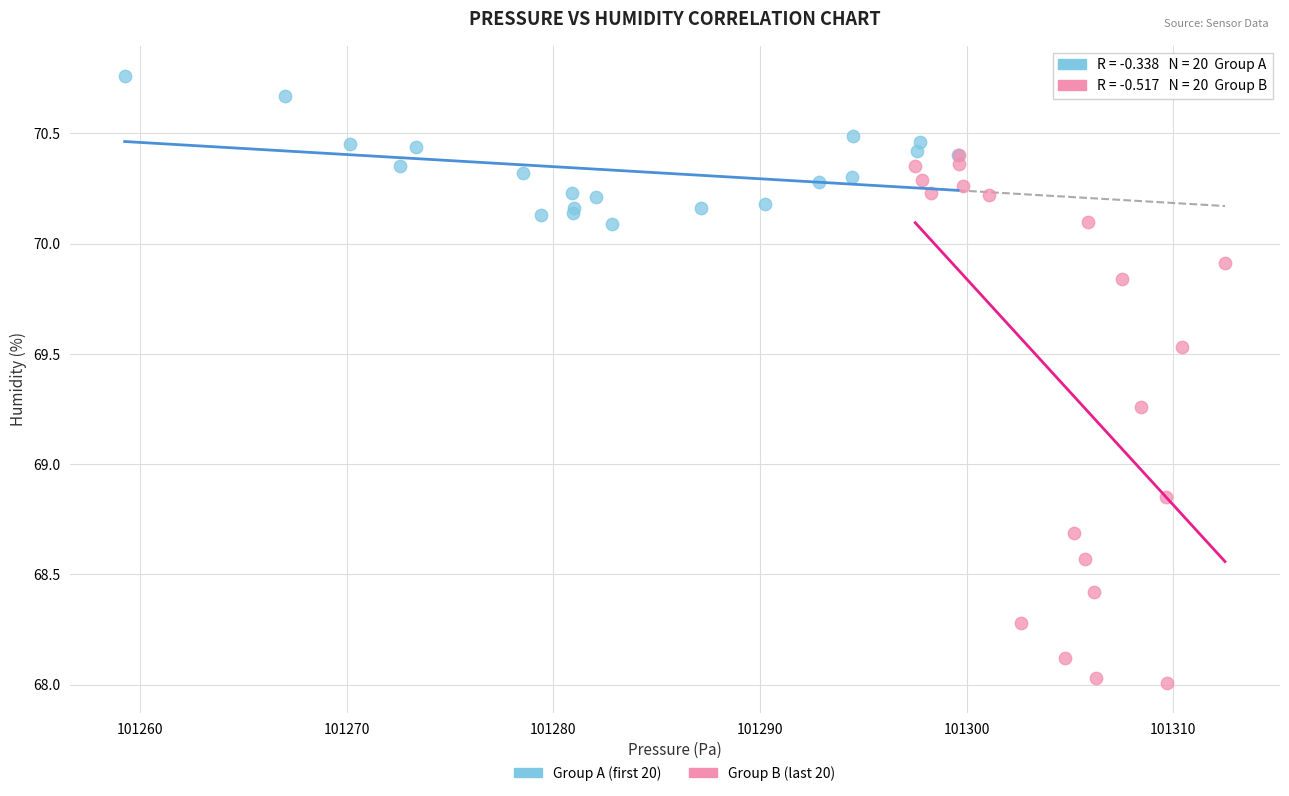

Which series reaches the maximum Y coordinate?

Group A (first 20)